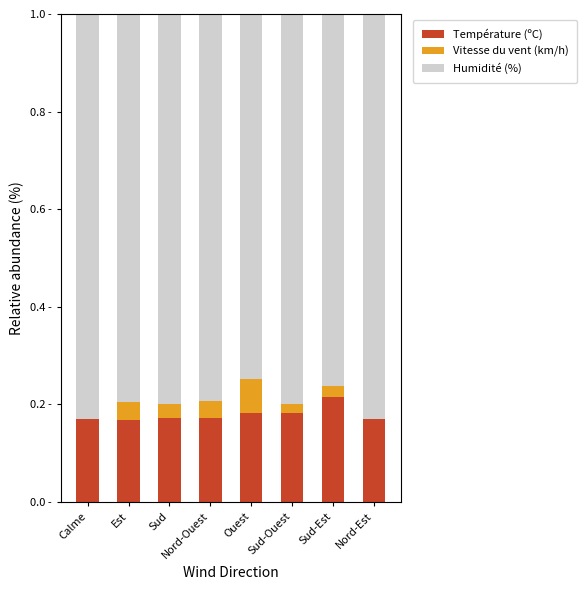

What is the label of the 3rd bar from the left?

Sud